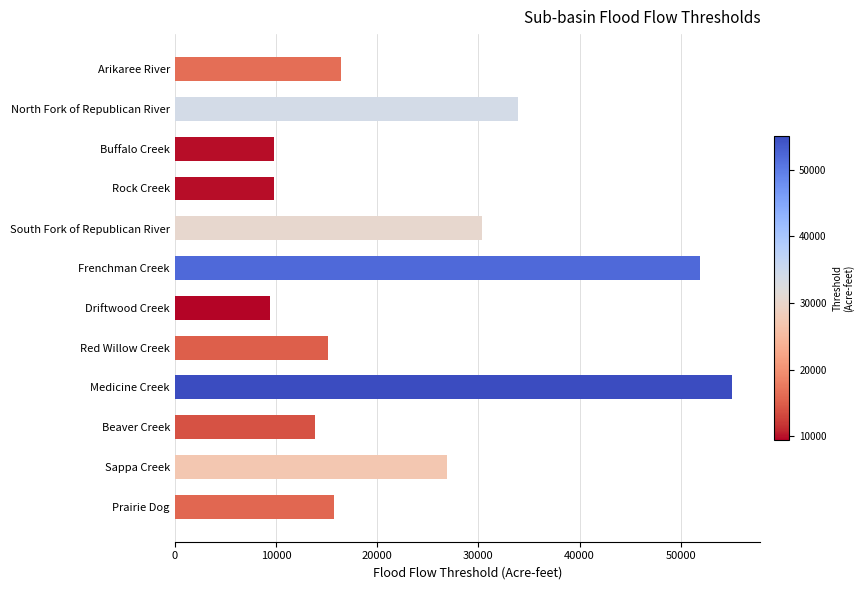

Is it true that the value at Medicine Creek is 19741?

False